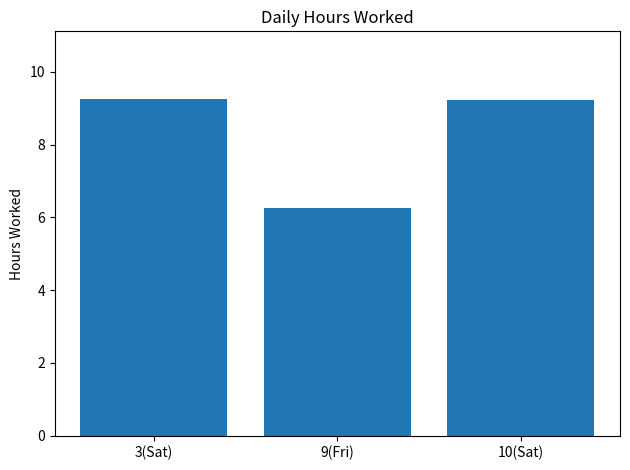

What is the ratio of the value at 10(Sat) to the value at 9(Fri)?

1.5